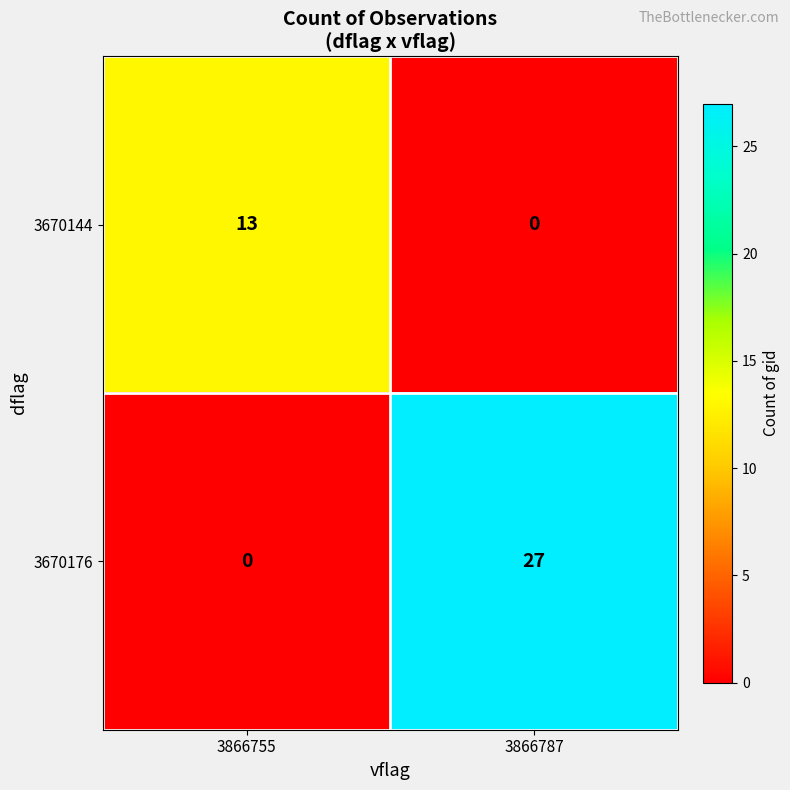

How many data points in 3670176 are less than 27?

1